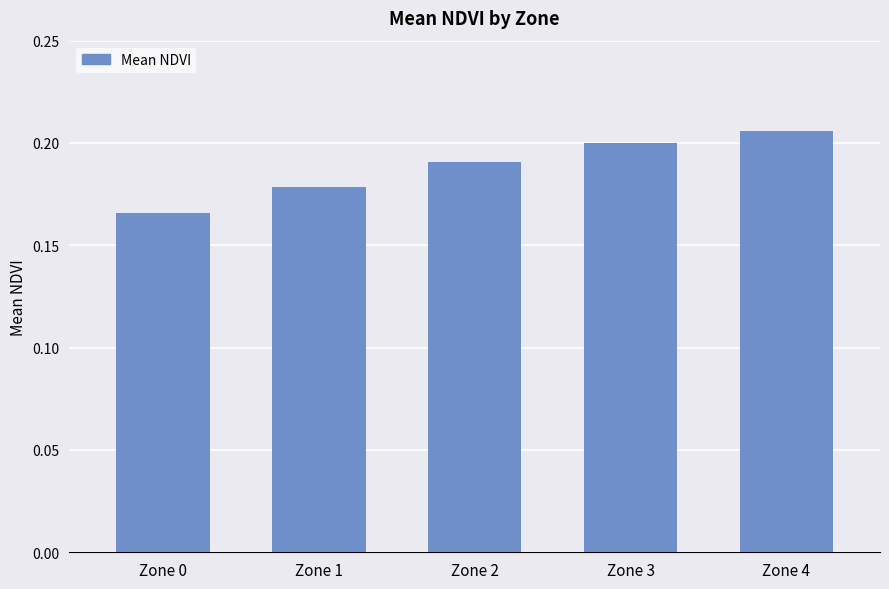

The value at Zone 1 is 0.2. True or false?

True